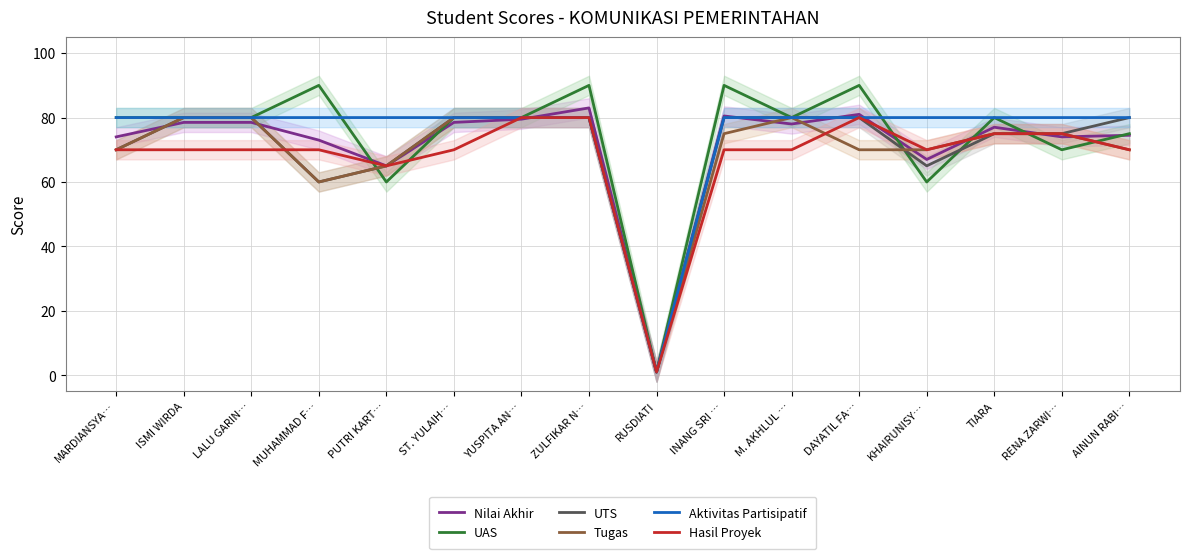

How many data points in Hasil Proyek are less than 70?

2